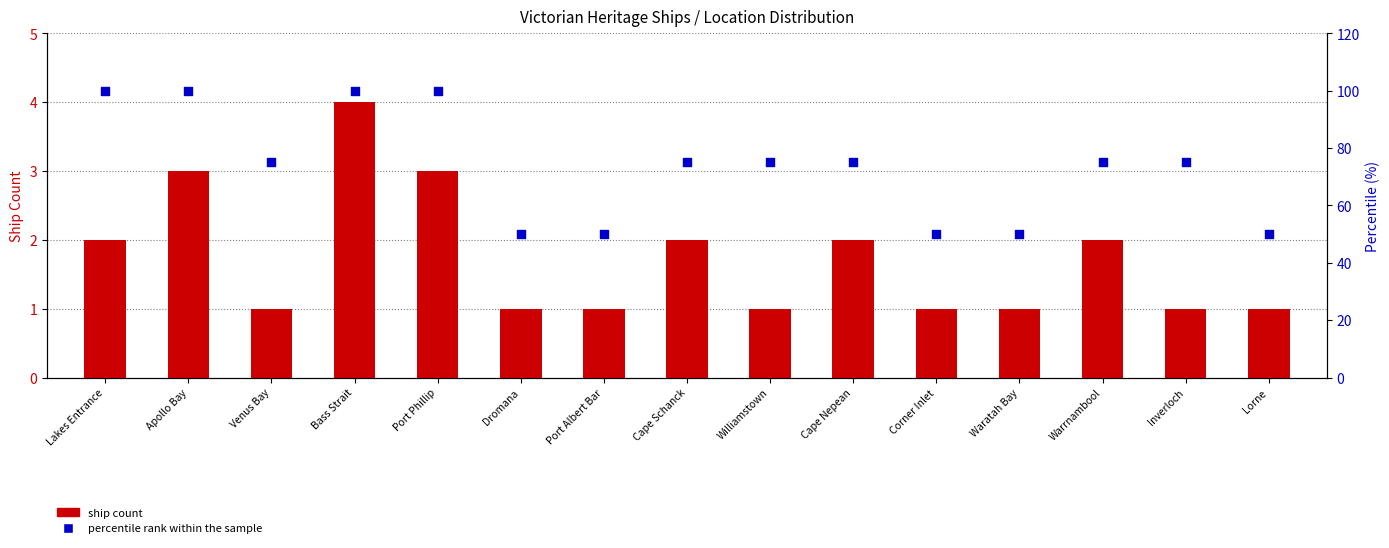

At which category is the sum across all series the highest?

Bass Strait